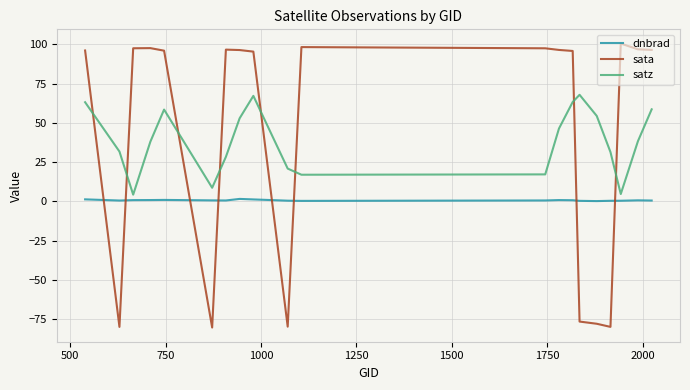

Rank the series by their maximum value, from lowest to highest.

dnbrad, satz, sata